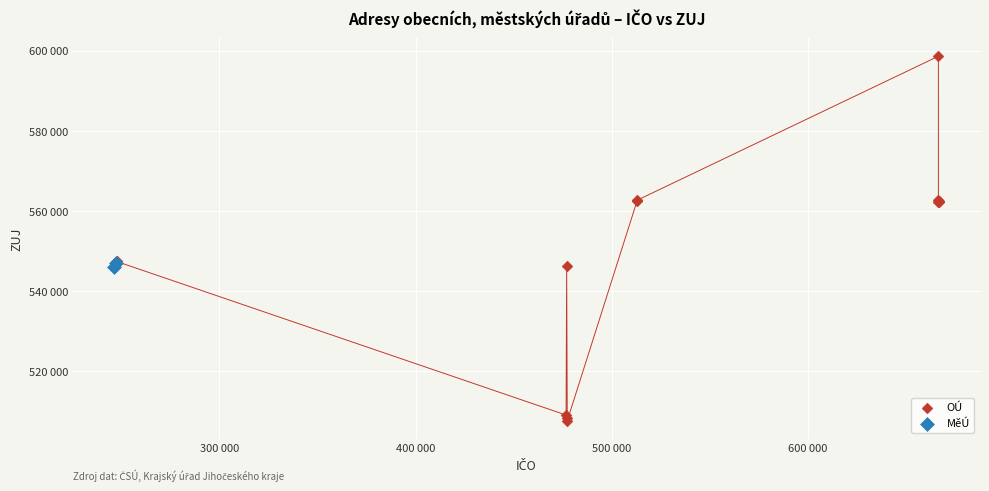

What are all the series names shown in the legend?

OÚ, MěÚ